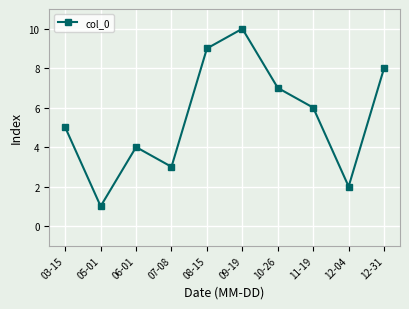

Reading right to left, list all the values displayed in this chart.

8	2	6	7	10	9	3	4	1	5